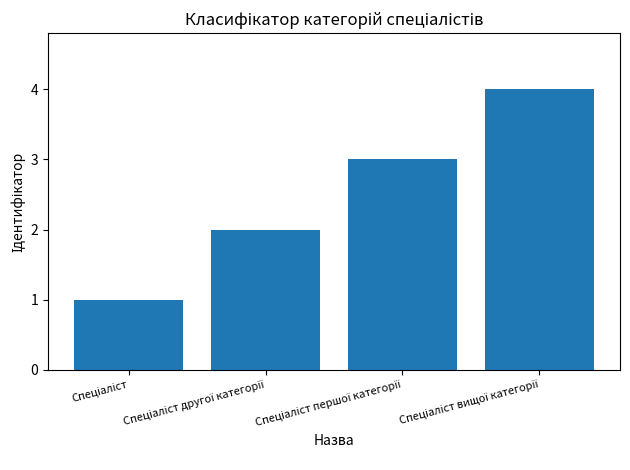

What is the sum of all values?

10